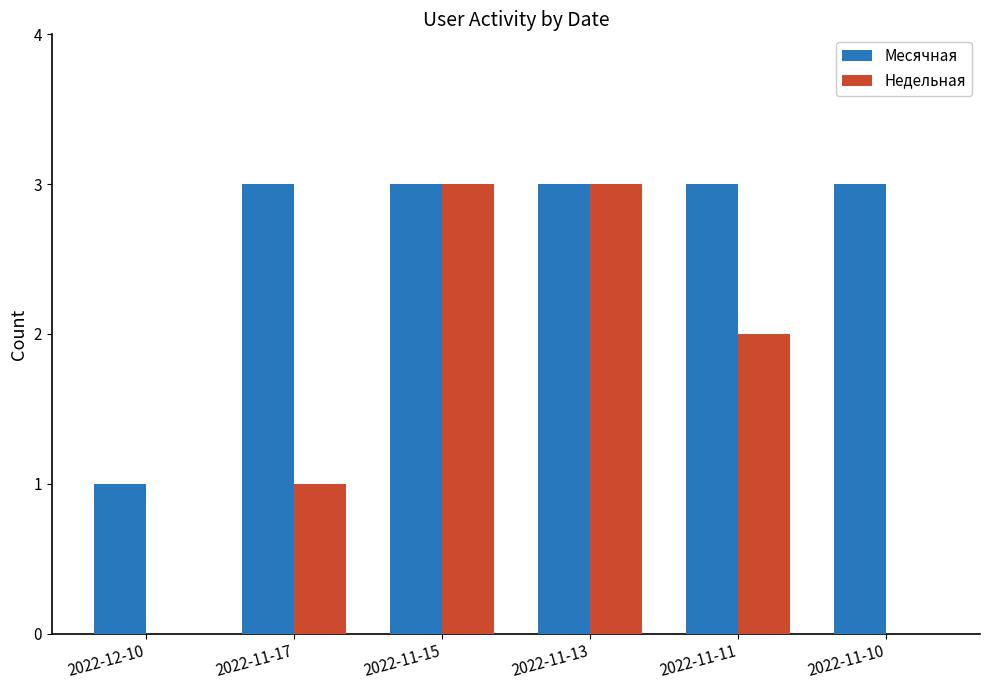

What is the maximum value shown in the chart?

3